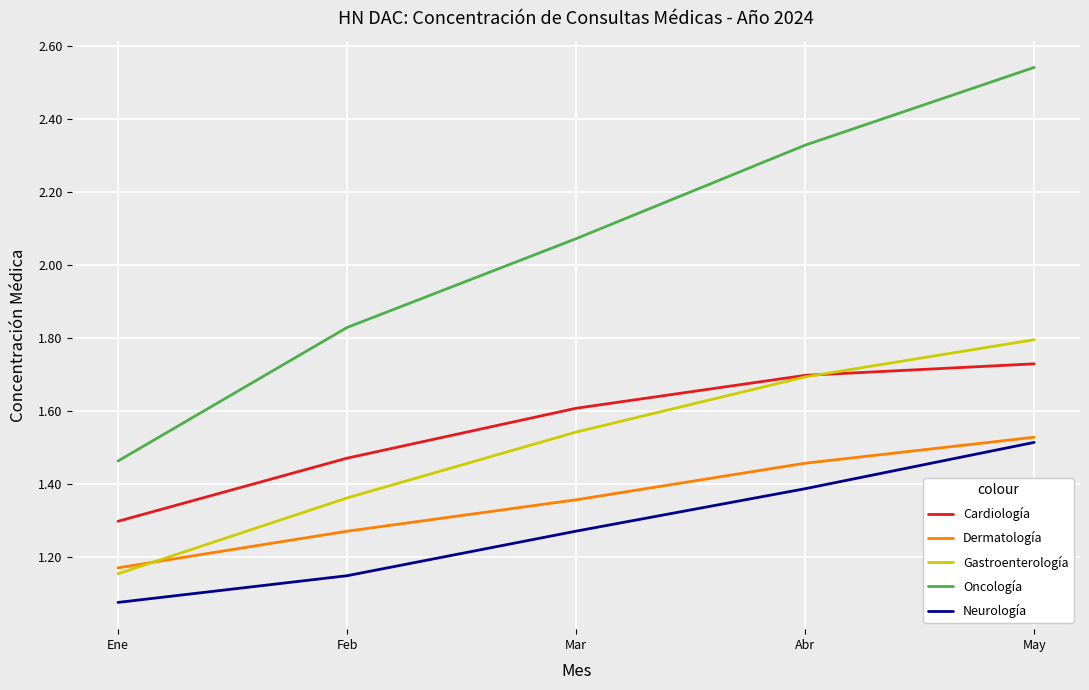

Rank the series by their maximum value, from lowest to highest.

Neurología, Dermatología, Cardiología, Gastroenterología, Oncología